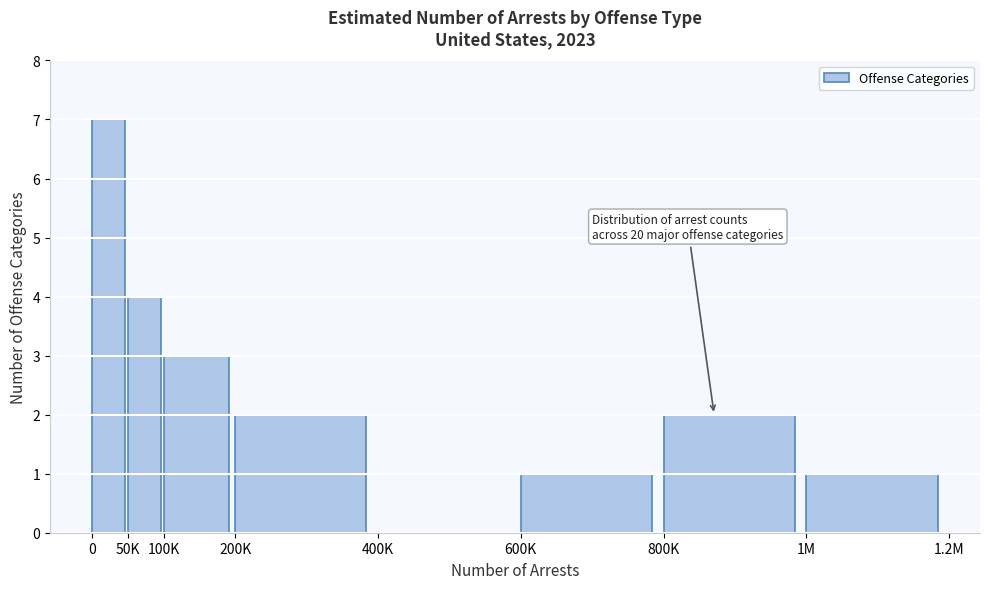

Reading left to right, list all the values displayed in this chart.

0=7	50K=4	100K=3	200K=2	400K=0	600K=1	800K=2	1M=1